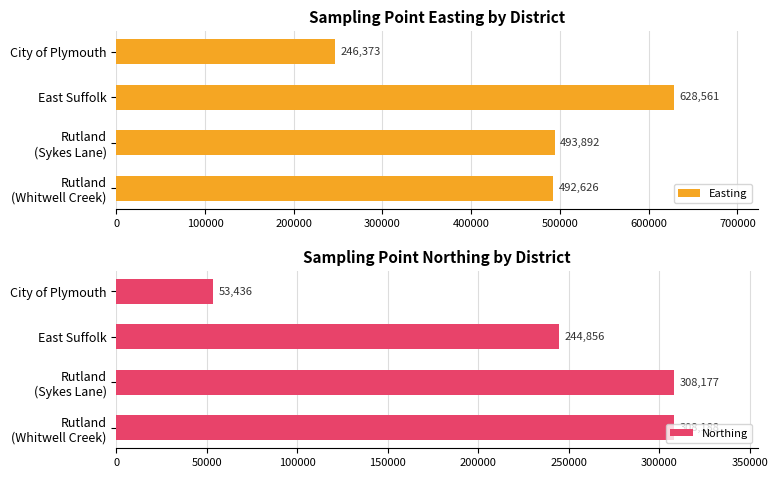

What is the lowest value of the Easting series?

246373